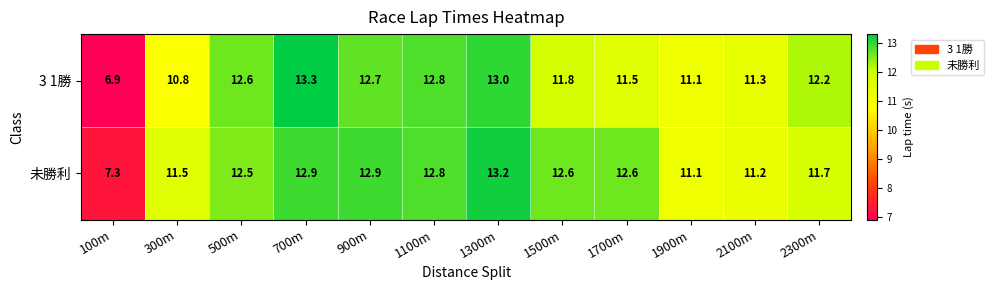

What is the smallest value displayed?

6.9